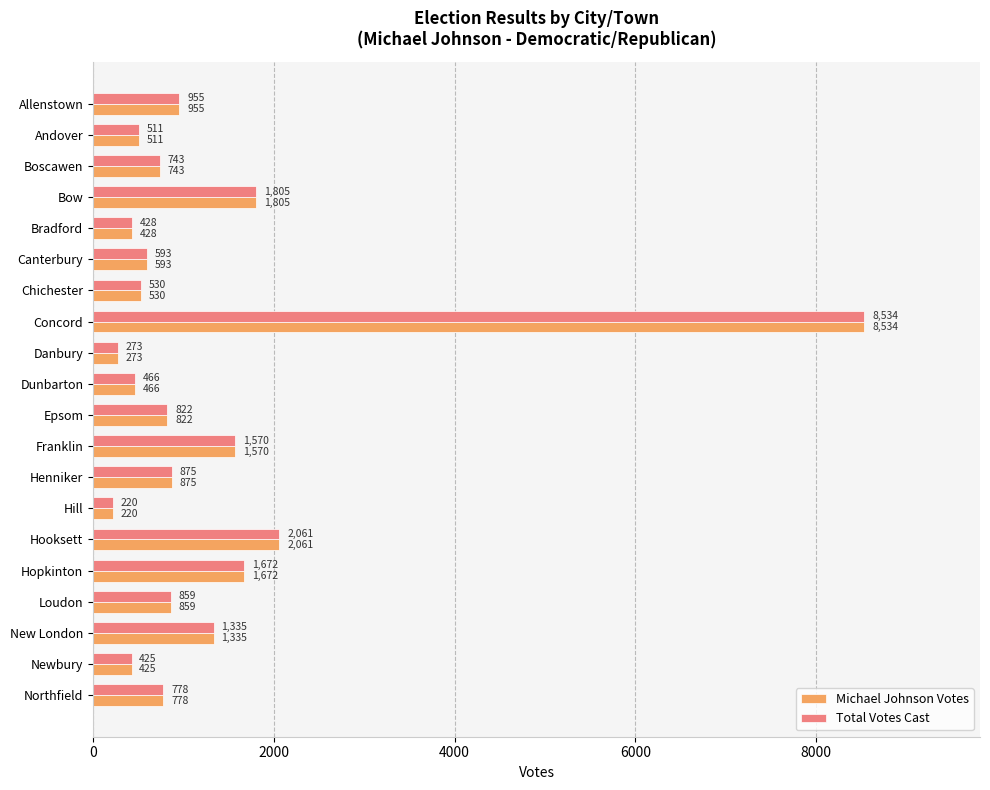

Which label corresponds to the smallest value in the chart?

Hill